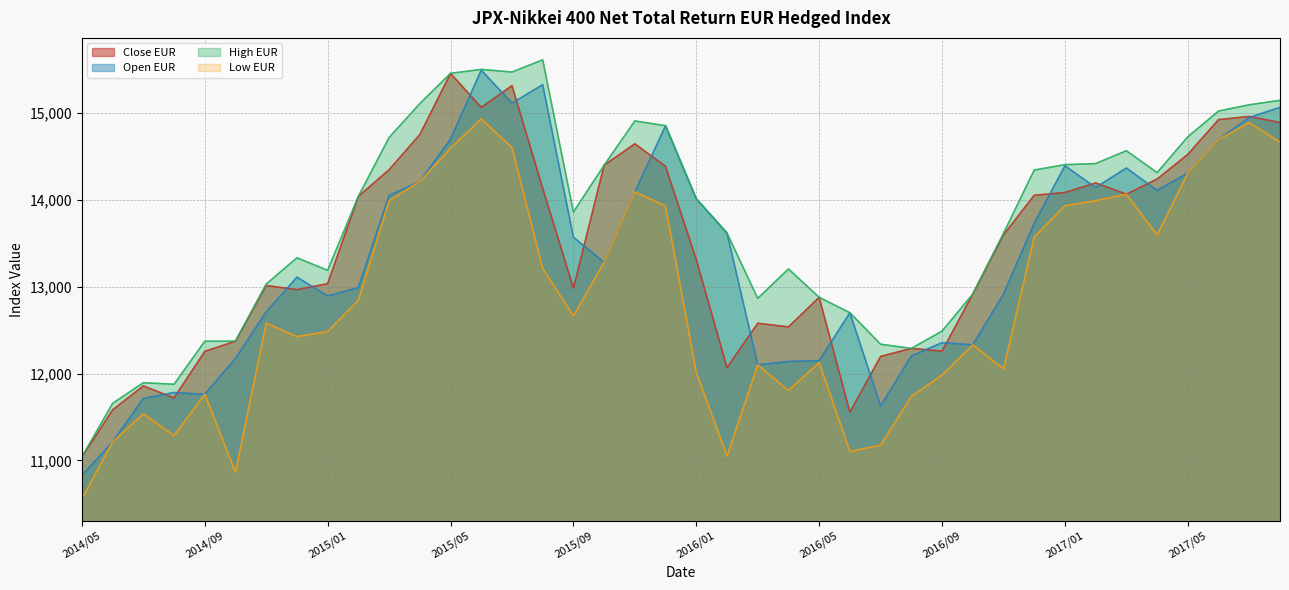

How many data points does each series have?

40